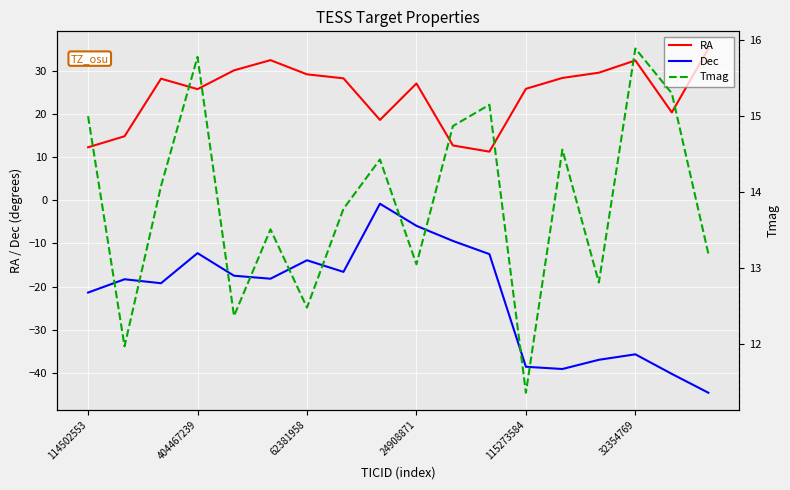

At which label does RA reach its peak?

17